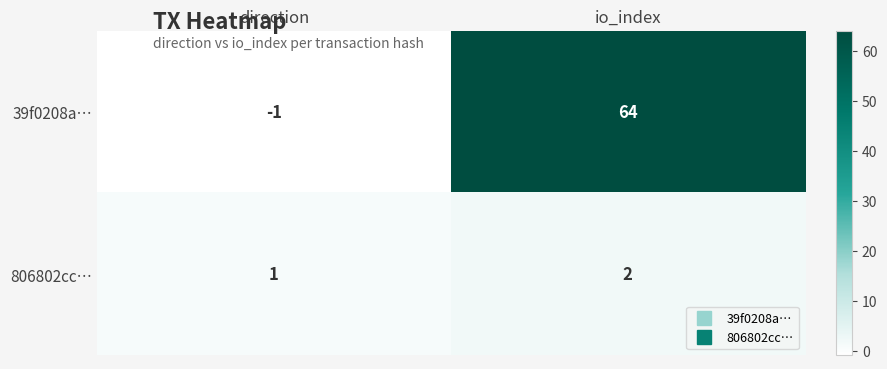

At which category does the chart reach its peak across all series?

io_index